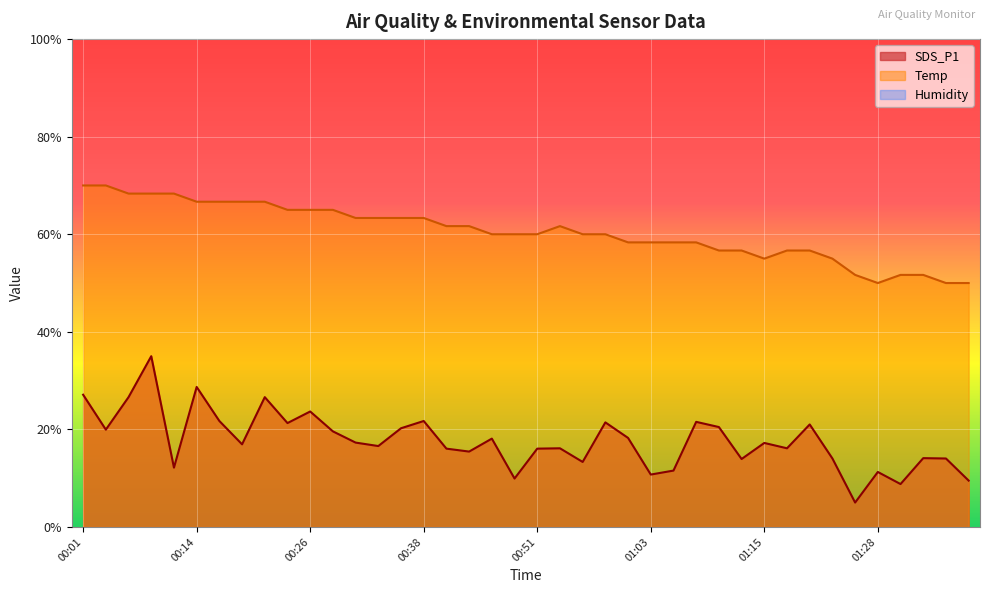

What is the label of the 8th point from the left?

00:18